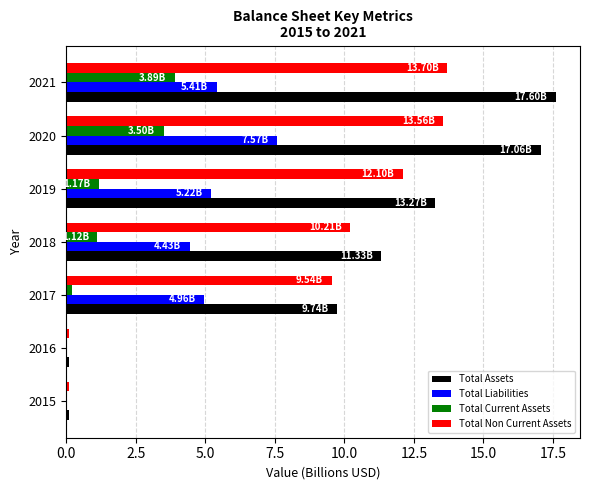

Which series has the largest total across all categories?

Total Assets